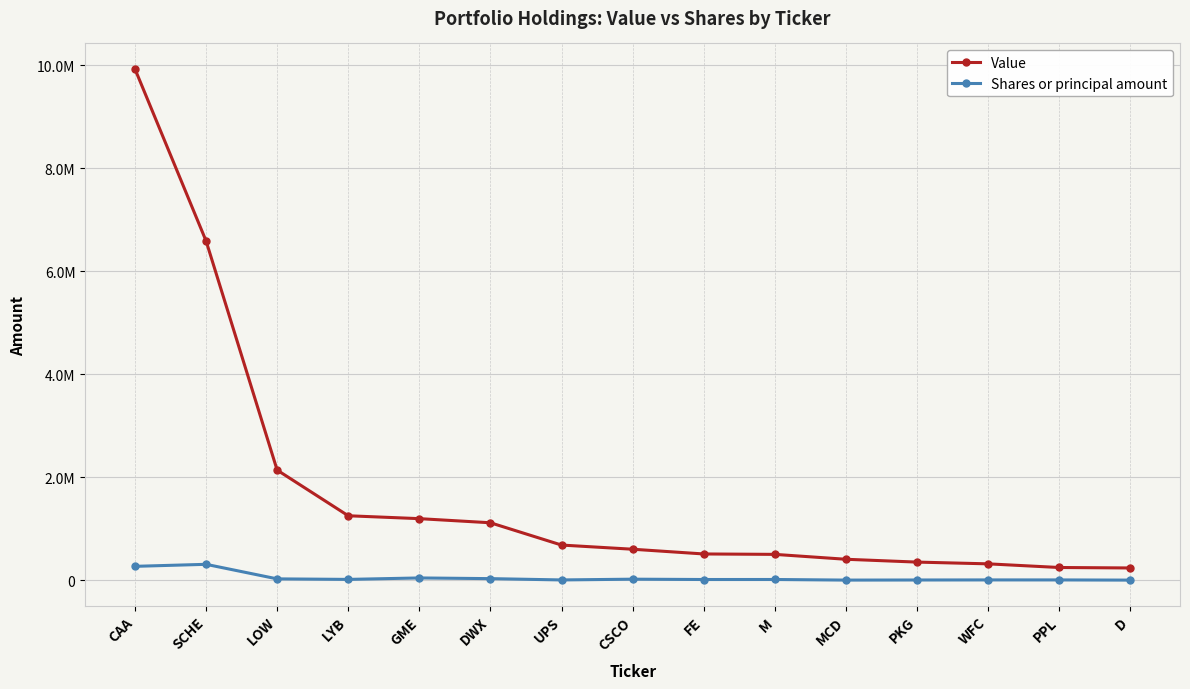

Is this an area chart (filled region under the line)?

No